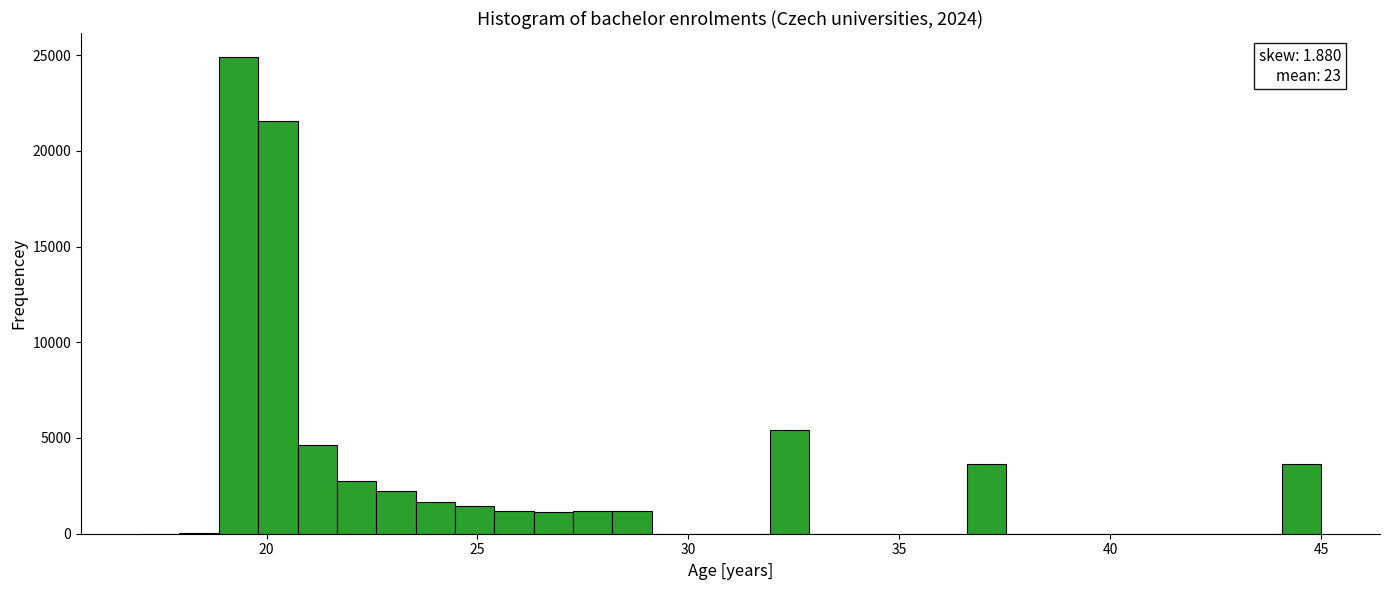

Read against the x-axis, roughly where is the centre of the tallest bar?

19.5